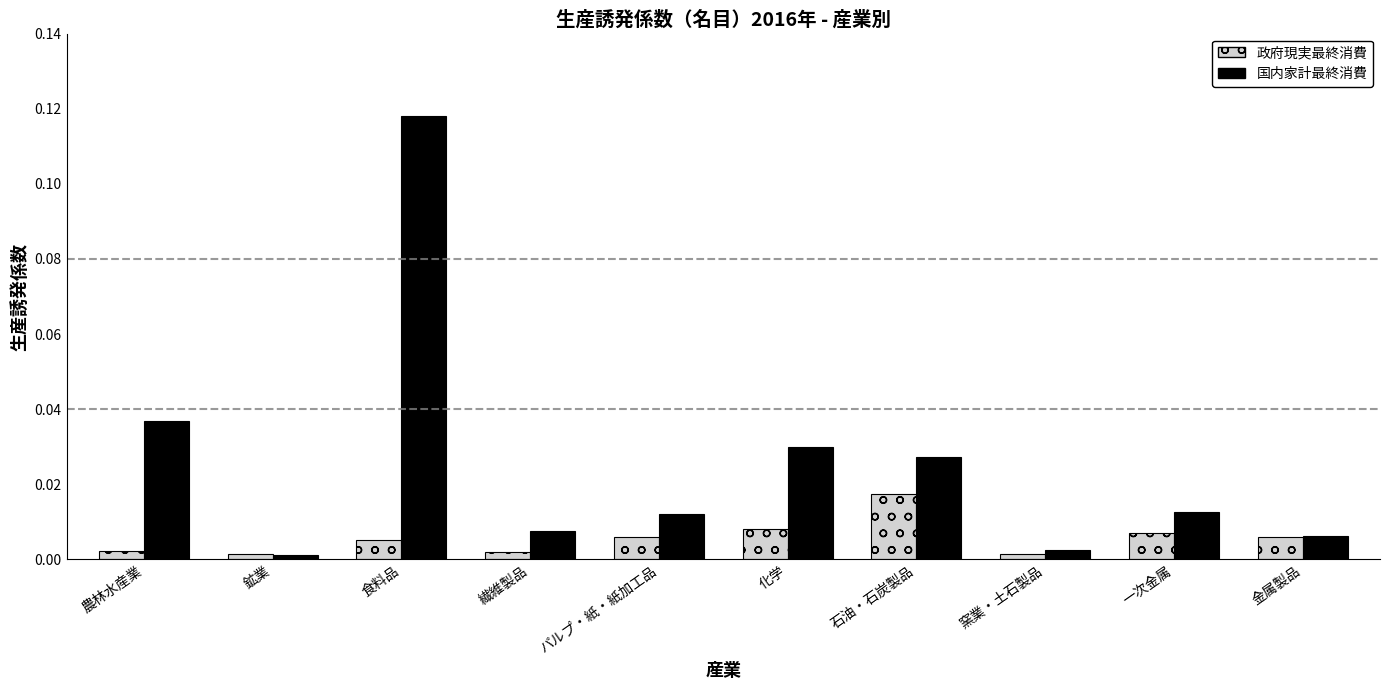

Rank the series by their average value, from highest to lowest.

国内家計最終消費, 政府現実最終消費